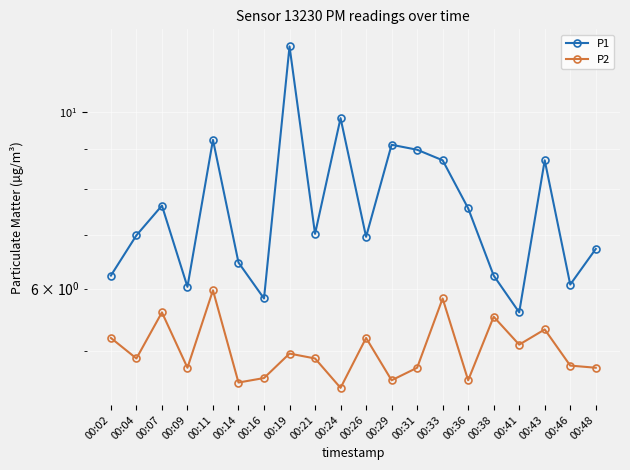

Which series has the widest spread of values?

P1